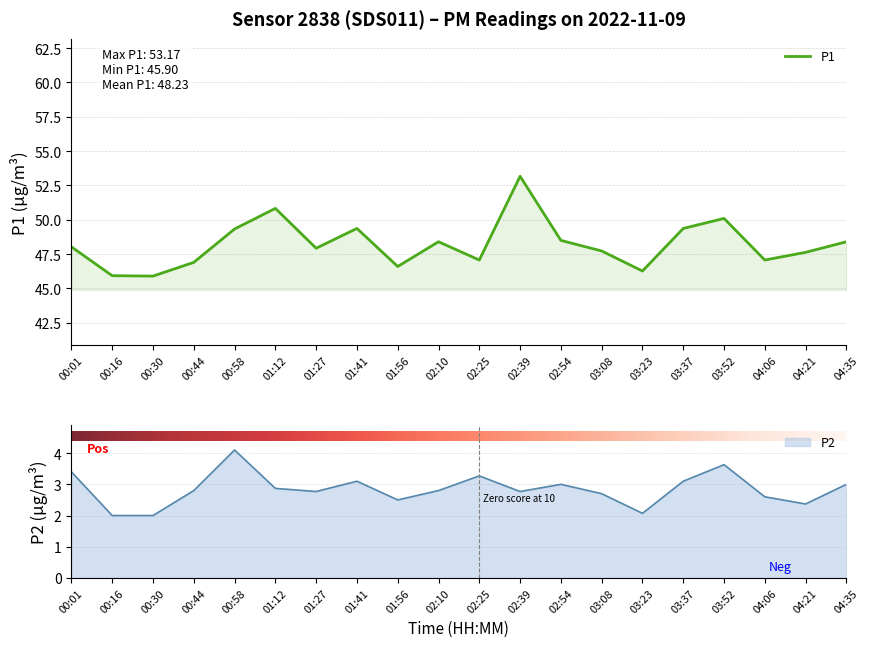

What is the label of the 14th point from the left?

03:08